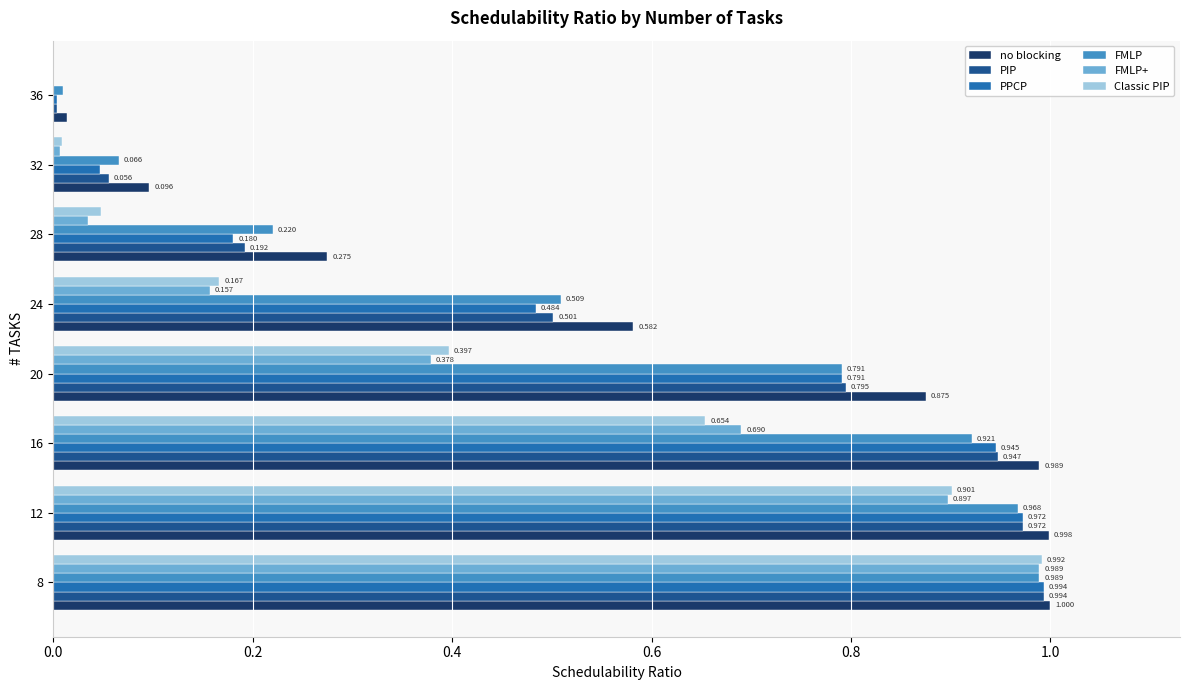

Which series changed the most between 28 and 32?

no blocking